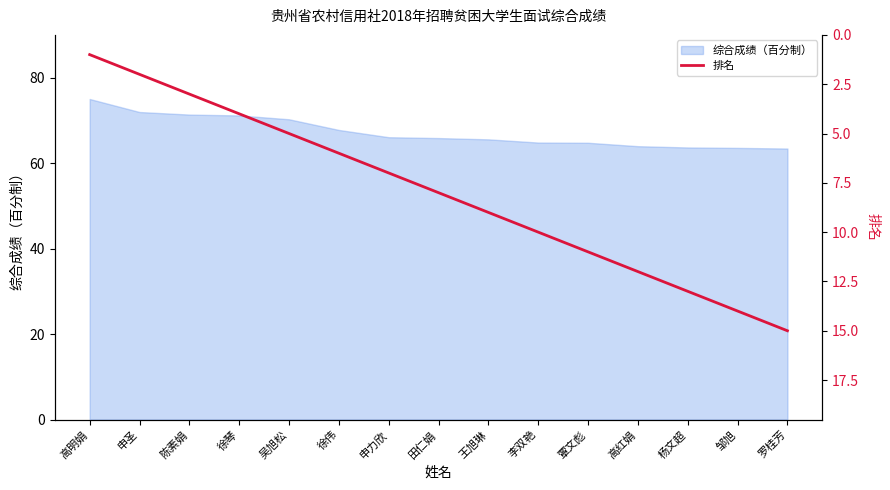

True or false: 综合成绩（百分制） has a value of 71.4 at 陈素娟.

True